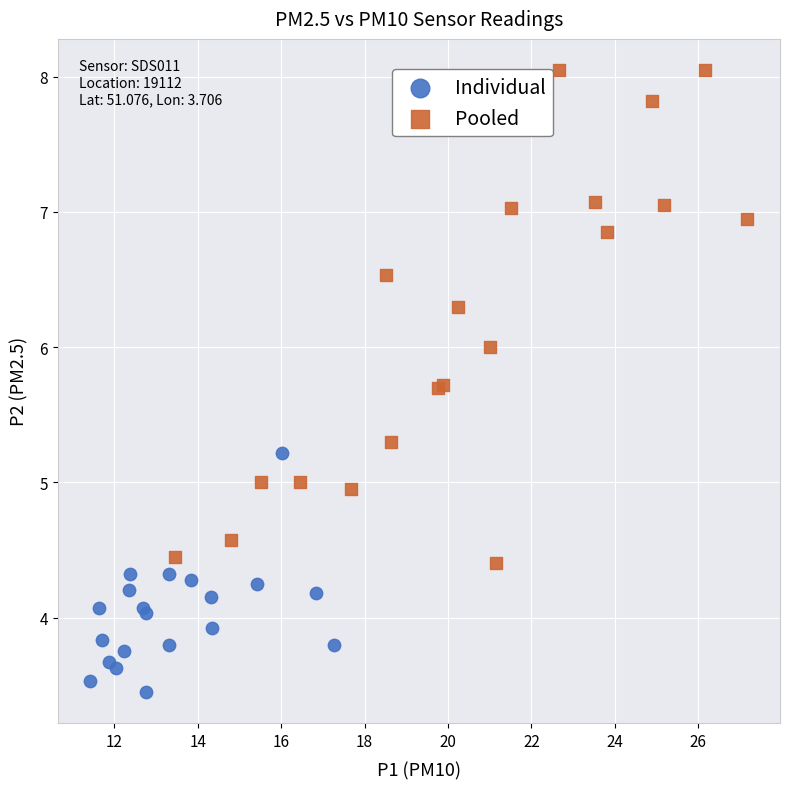

Which series contains the lowest Y value?

Individual